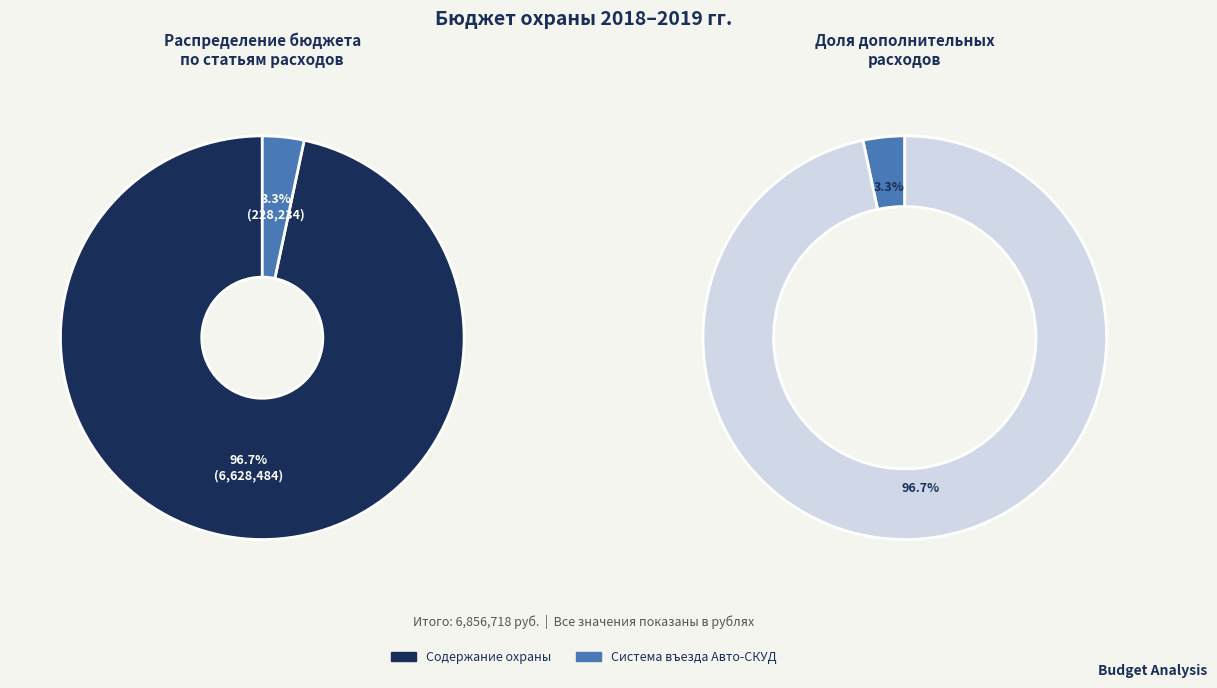

The Система въезда Авто-СКУД slice represents 10% of the pie. True or false?

False